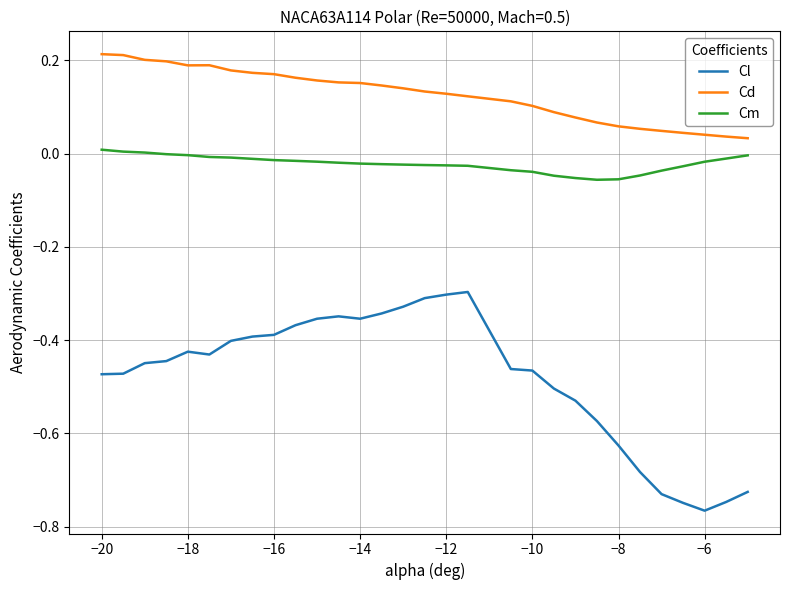

Does the chart have visible grid lines?

Yes